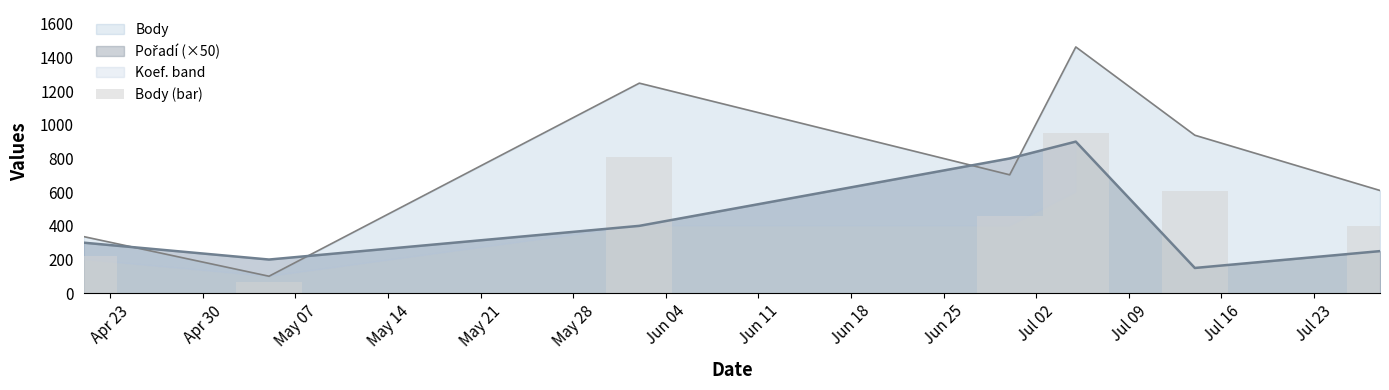

At which category does the chart reach its minimum across all series?

May 07